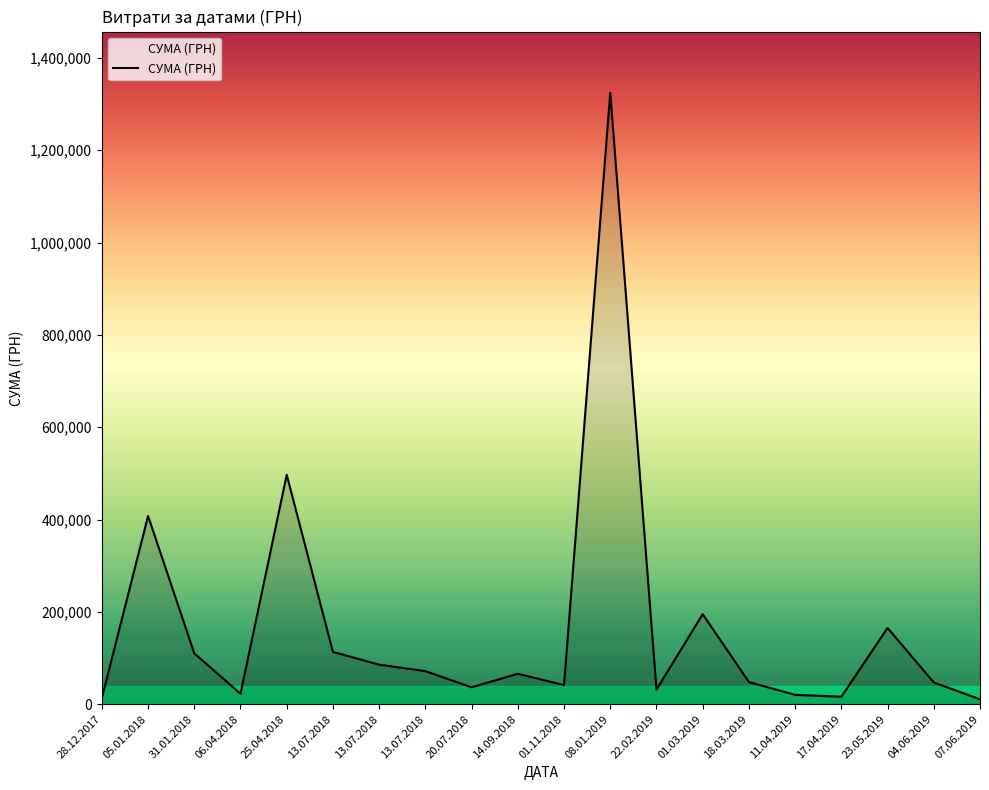

Reading left to right, what are all the values shown in this chart?

28.12.2017=13153.0	05.01.2018=407637.0	31.01.2018=110000.0	06.04.2018=22584.7	25.04.2018=496835.0	13.07.2018=113150.0	13.07.2018=85497.0	13.07.2018=71503.9	20.07.2018=36500.0	14.09.2018=65760.0	01.11.2018=41250.0	08.01.2019=1324623.0	22.02.2019=31578.0	01.03.2019=194967.8	18.03.2019=47800.0	11.04.2019=20108.2	17.04.2019=16053.9	23.05.2019=165000.0	04.06.2019=46980.0	07.06.2019=10500.0